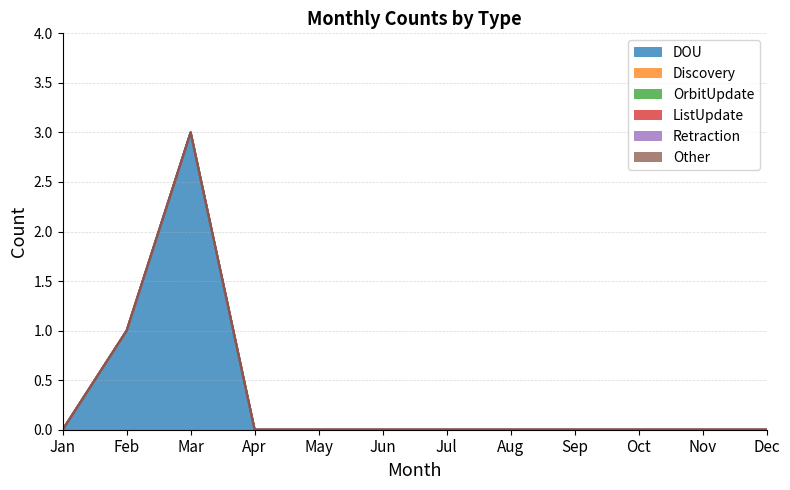

Which series has the widest spread of values?

DOU